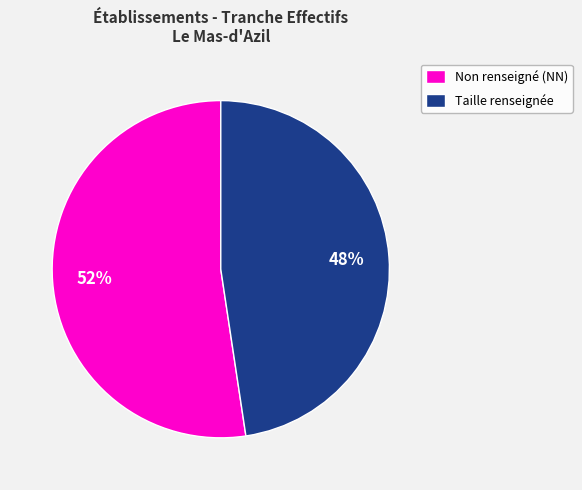

Is the sum of Taille renseignée and Non renseigné (NN) greater than half?

Yes